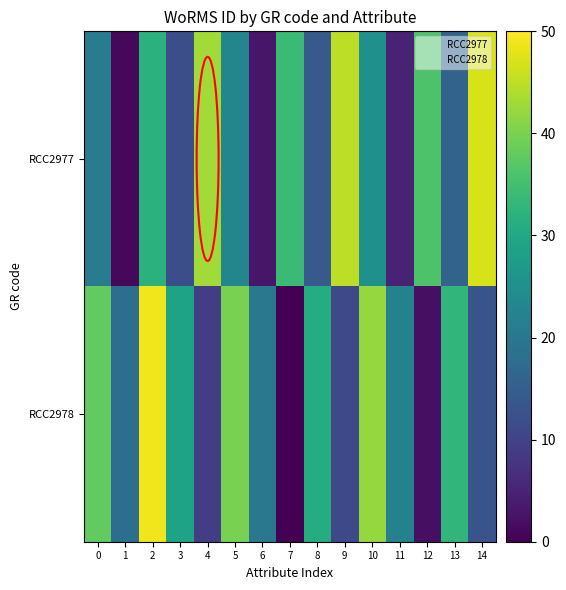

Reading left to right, extract all data points from this chart.

RCC2977: 0=21	1=1	2=32	3=12	4=43	5=23	6=3	7=34	8=14	9=45	10=25	11=5	12=36	13=16	14=47
RCC2978: 0=38	1=18	2=49	3=29	4=9	5=40	6=20	7=0	8=31	9=11	10=42	11=22	12=2	13=33	14=13